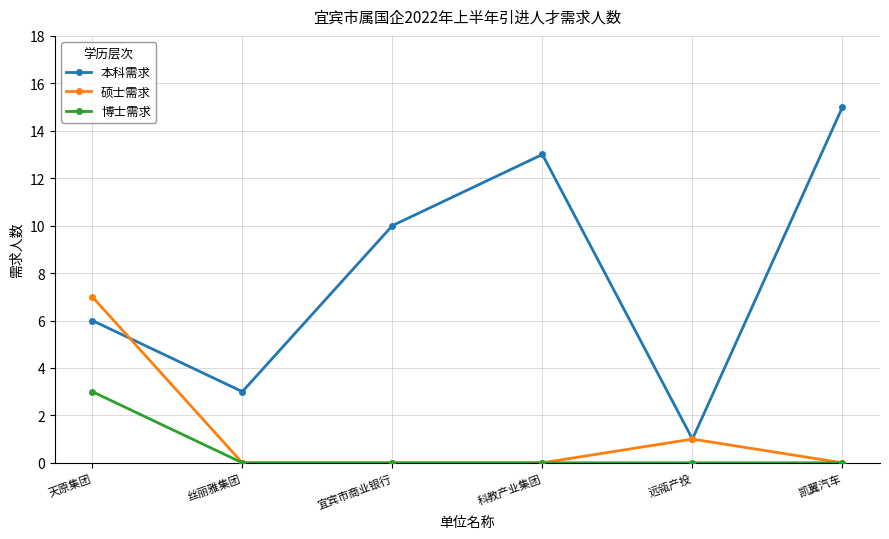

Reading left to right, transcribe all the data shown in this chart.

本科需求: 天原集团=6	丝丽雅集团=3	宜宾市商业银行=10	科教产业集团=13	远瓴产投=1	凯翼汽车=15
硕士需求: 天原集团=7	丝丽雅集团=0	宜宾市商业银行=0	科教产业集团=0	远瓴产投=1	凯翼汽车=0
博士需求: 天原集团=3	丝丽雅集团=0	宜宾市商业银行=0	科教产业集团=0	远瓴产投=0	凯翼汽车=0